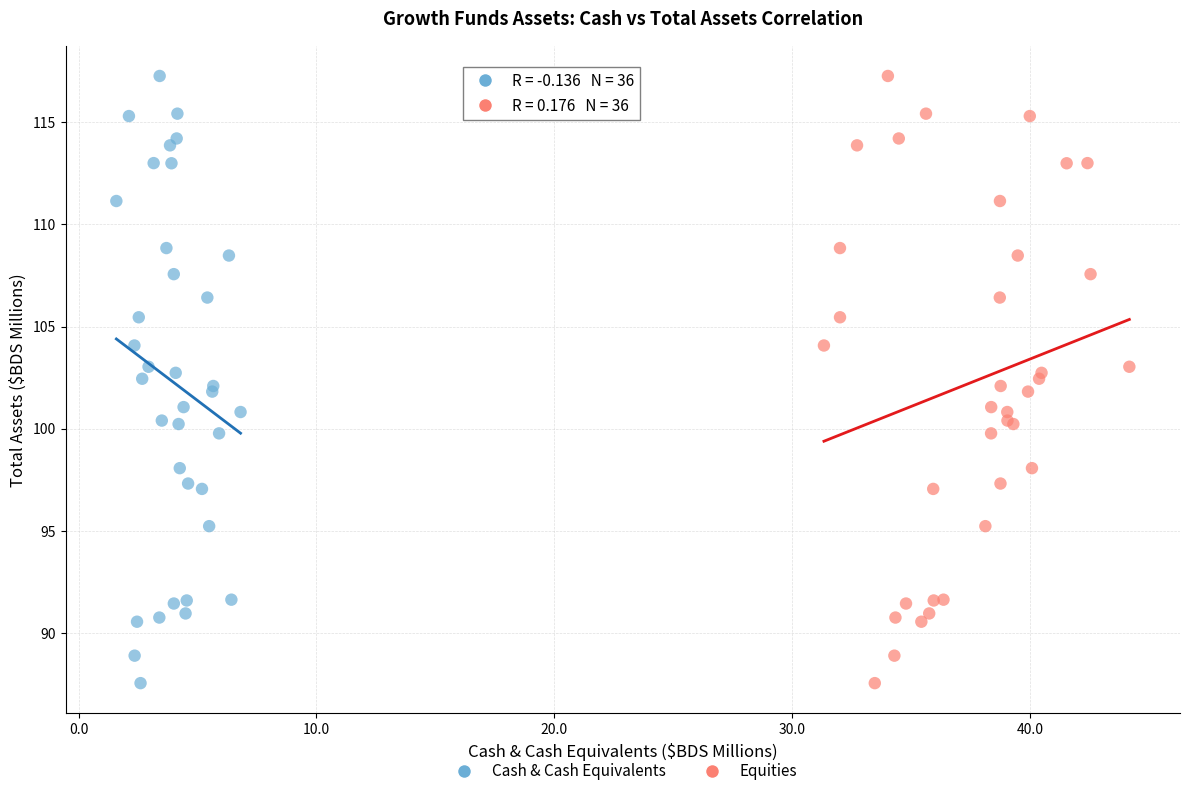

What are all the series names shown in the legend?

Cash & Cash Equivalents, Equities